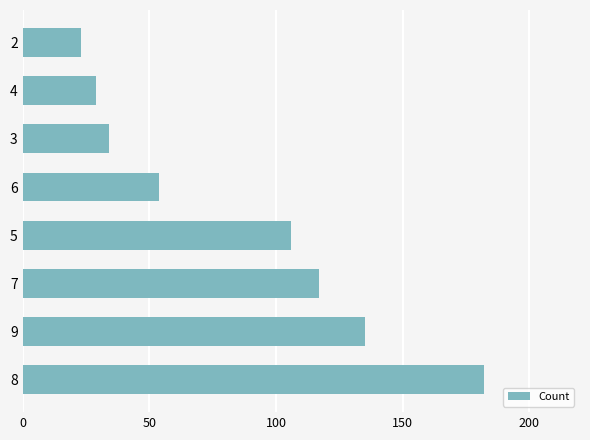

Is it true that the value at 7 is 30?

False